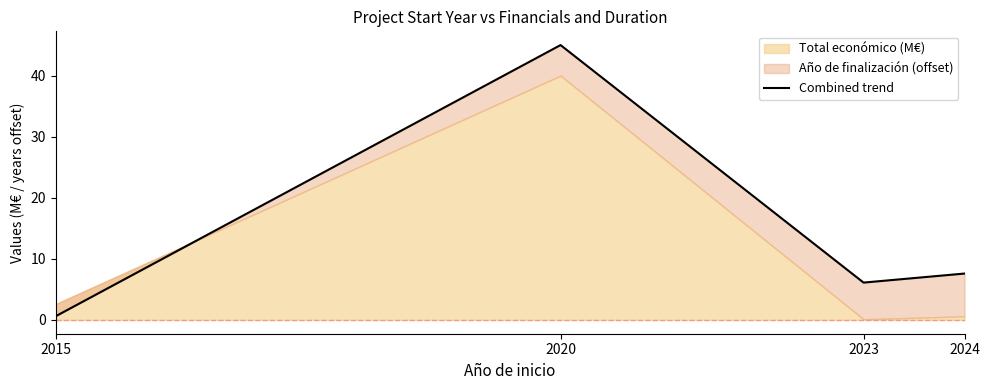

Which has a higher value, 2024 or 2020?

2020